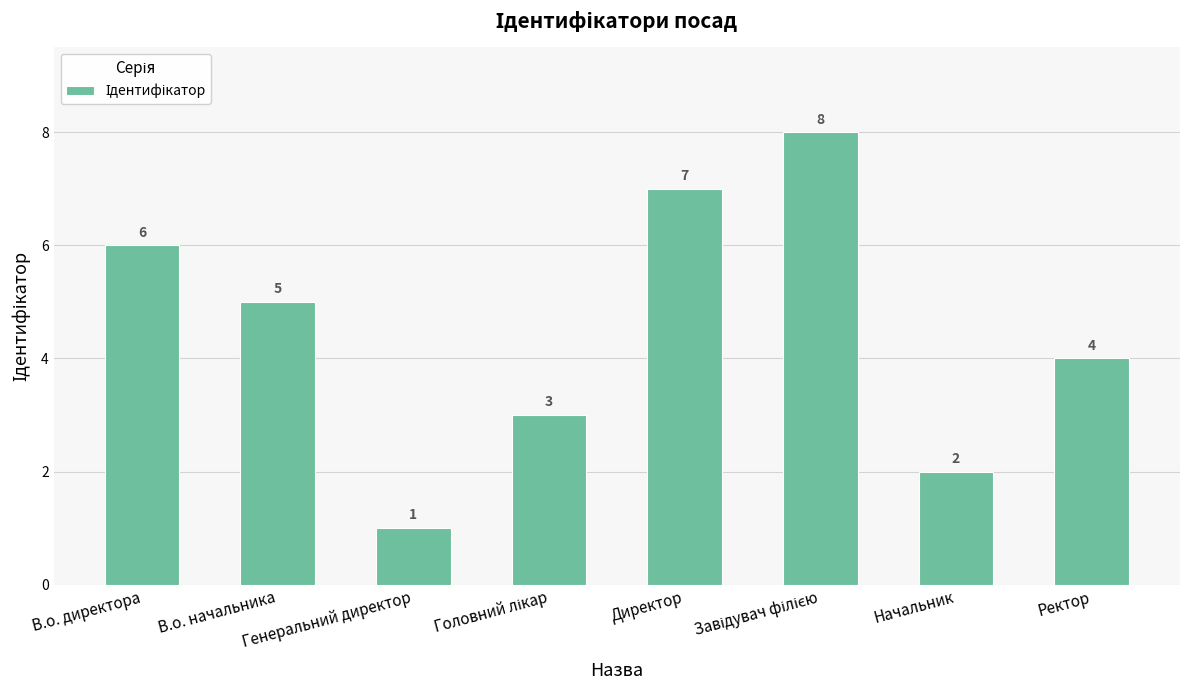

Does the chart contain stacked bars?

No